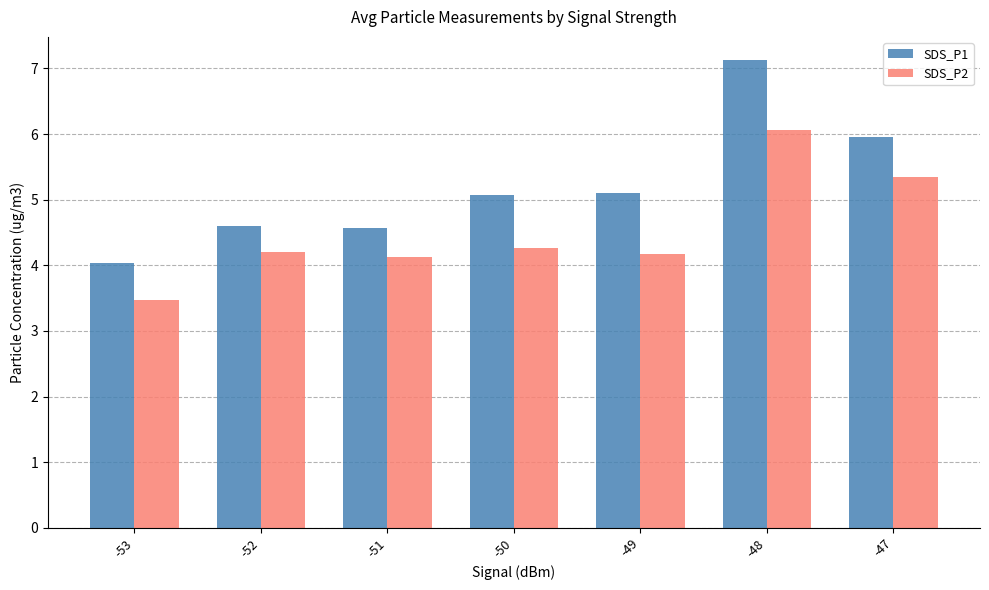

At which category is the sum across all series the highest?

-48